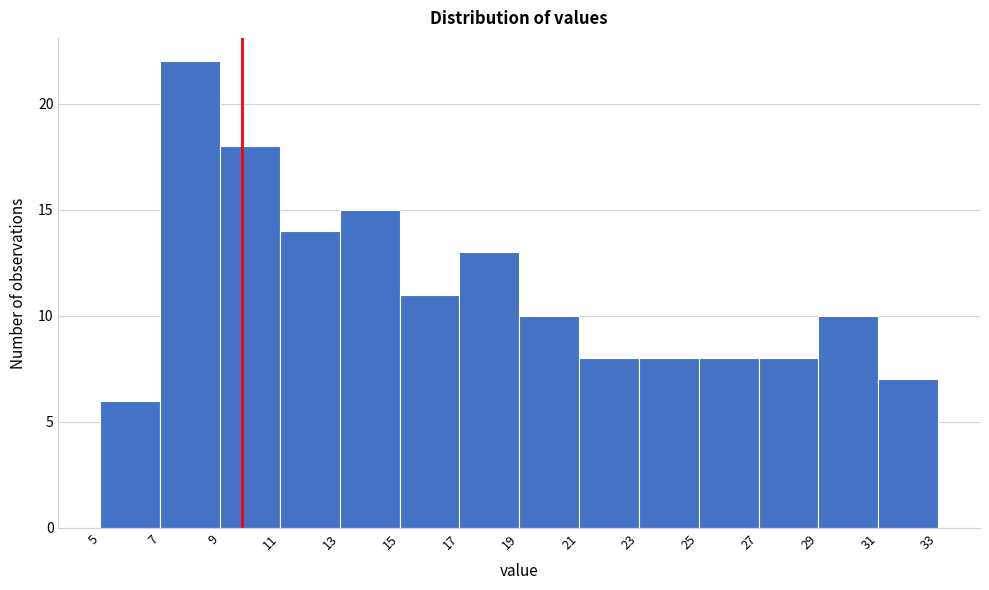

Over which range of the x-axis is the bar tallest?

7 to 9